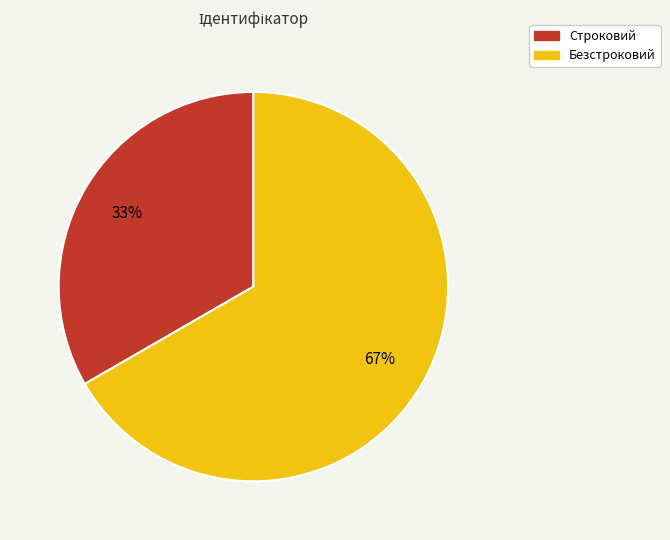

Do Безстроковий and Строковий together represent more than half of the pie?

Yes